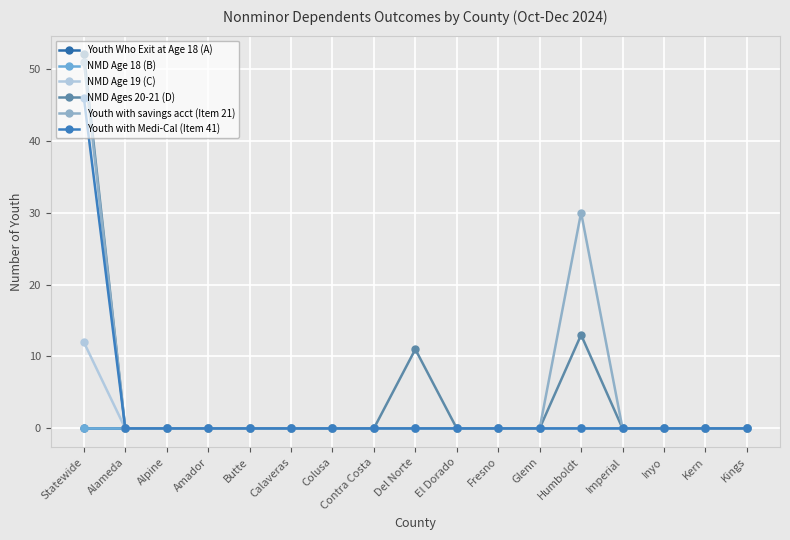

Is this an area chart (filled region under the line)?

No